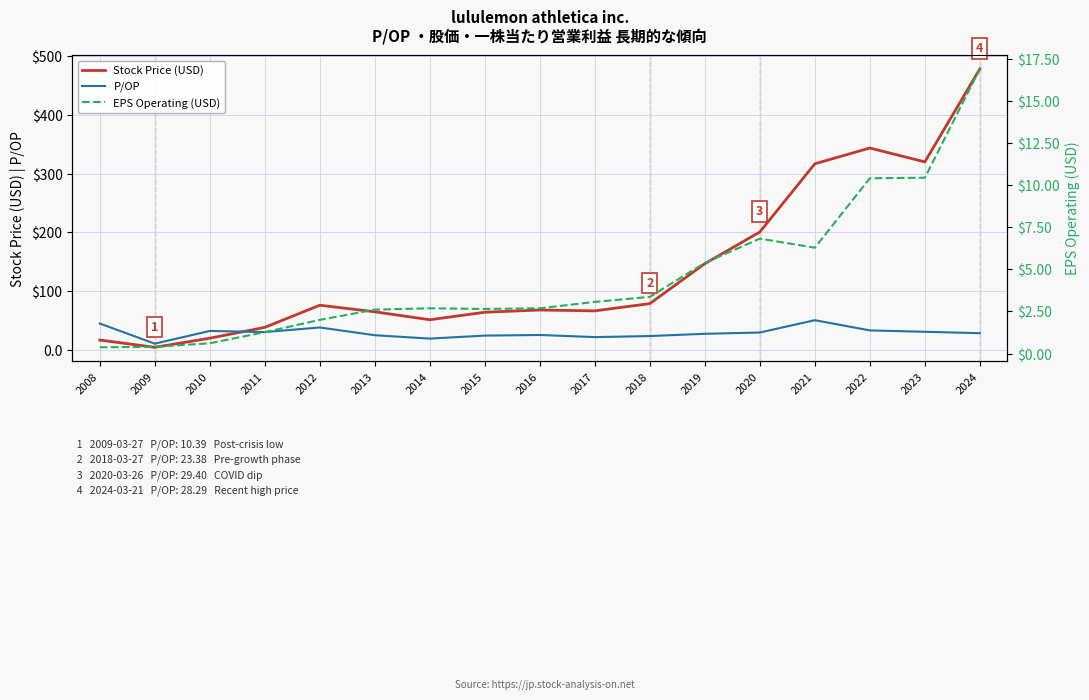

Is it true that Stock Price (USD) equals 191.8 at 2022?

False